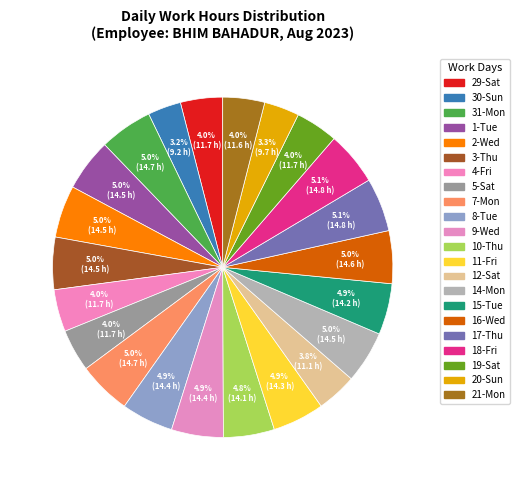

Count the number of slices in the pie.

22